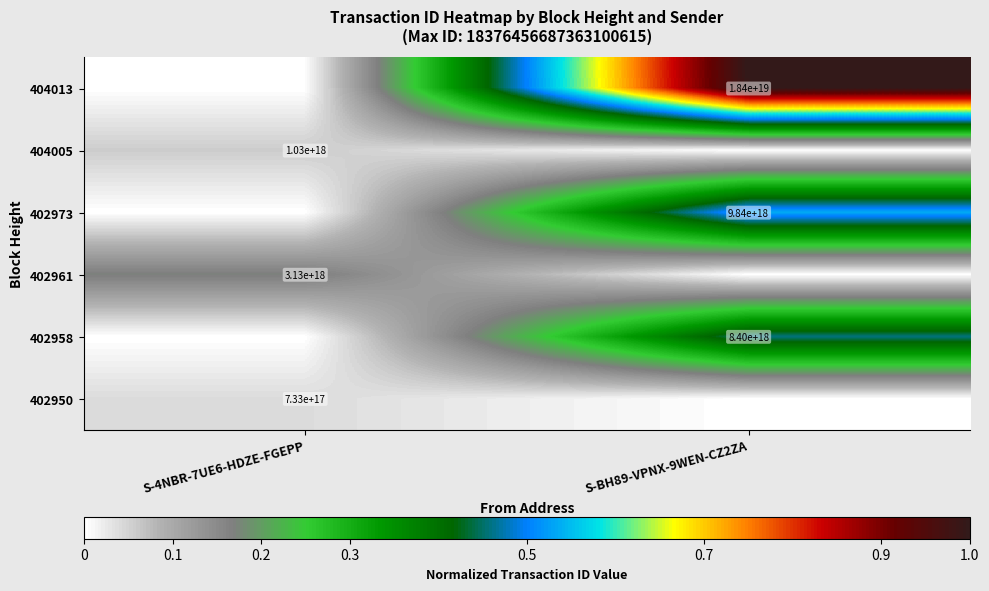

Which has a higher value, S-BH89-VPNX-9WEN-CZ2ZA or S-4NBR-7UE6-HDZE-FGEPP?

S-BH89-VPNX-9WEN-CZ2ZA